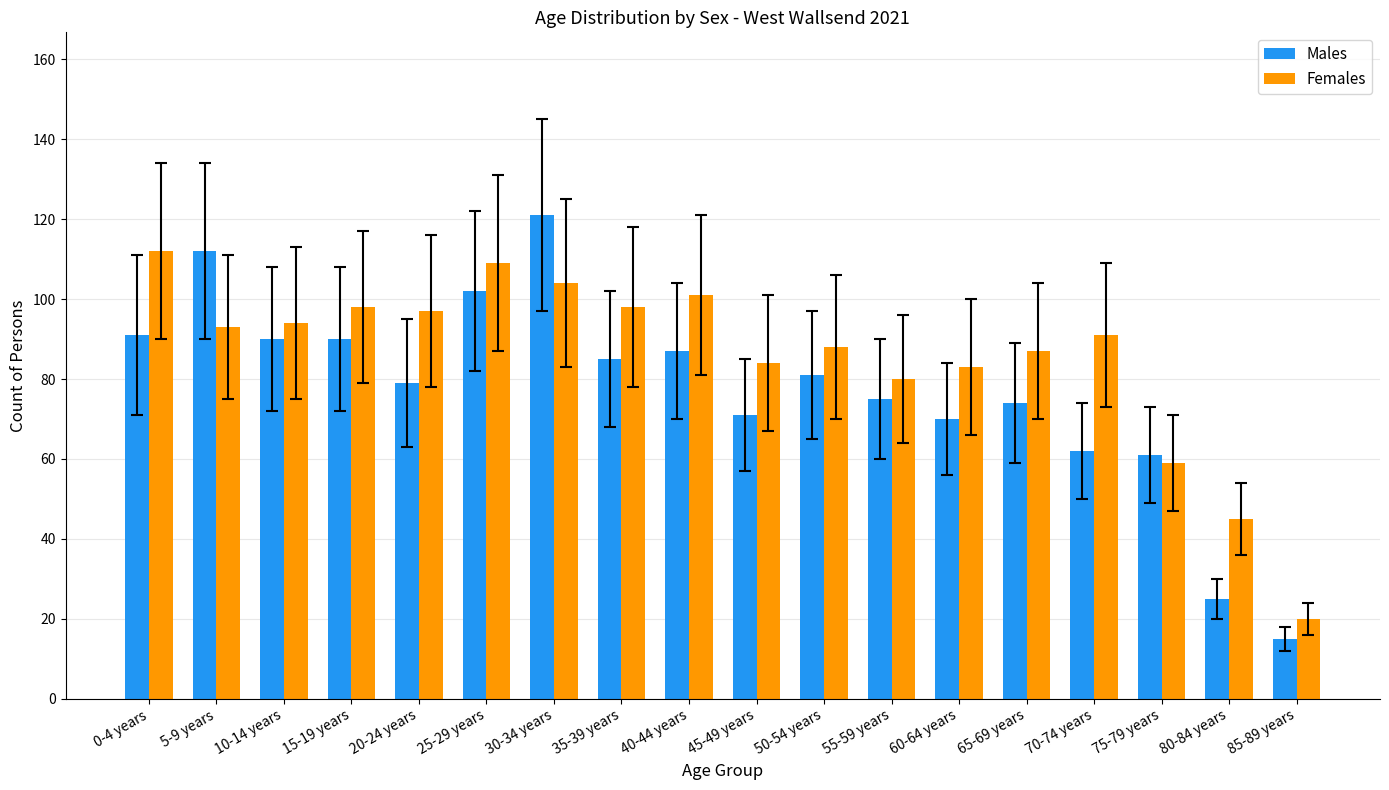

What is the value of the Males bar at the 2nd from the left?

112